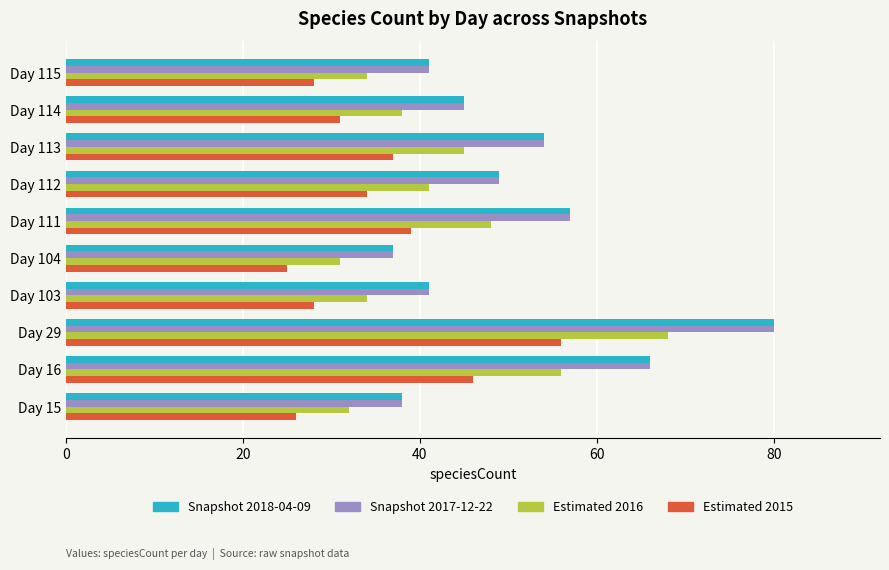

What are all the series names shown in the legend?

Snapshot 2018-04-09, Snapshot 2017-12-22, Estimated 2016, Estimated 2015